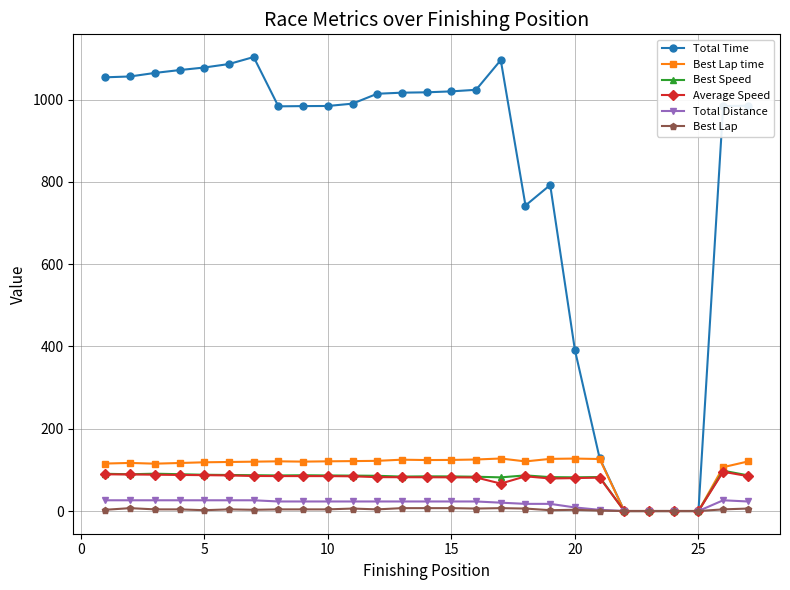

How many lines are shown in the chart?

6